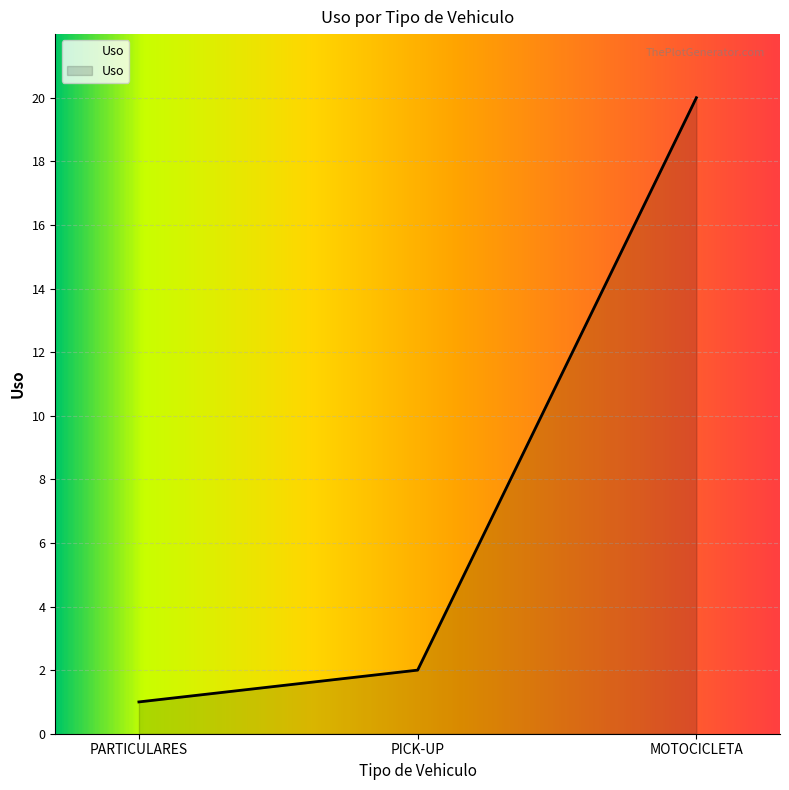

What is the difference between the maximum and minimum values?

19